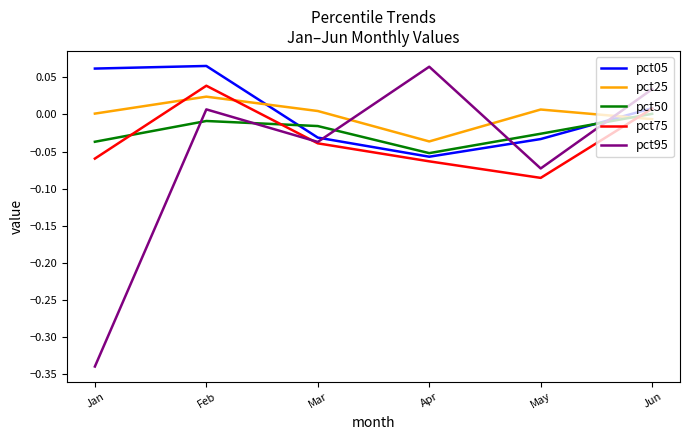

The pct95 series shows 0.0 at Apr. True or false?

False